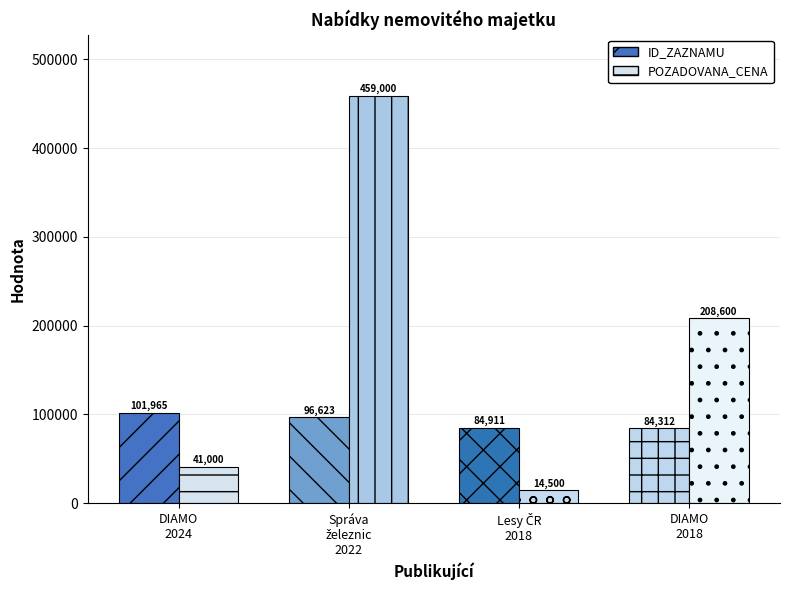

How many values in the POZADOVANA_CENA series are below 208600?

2